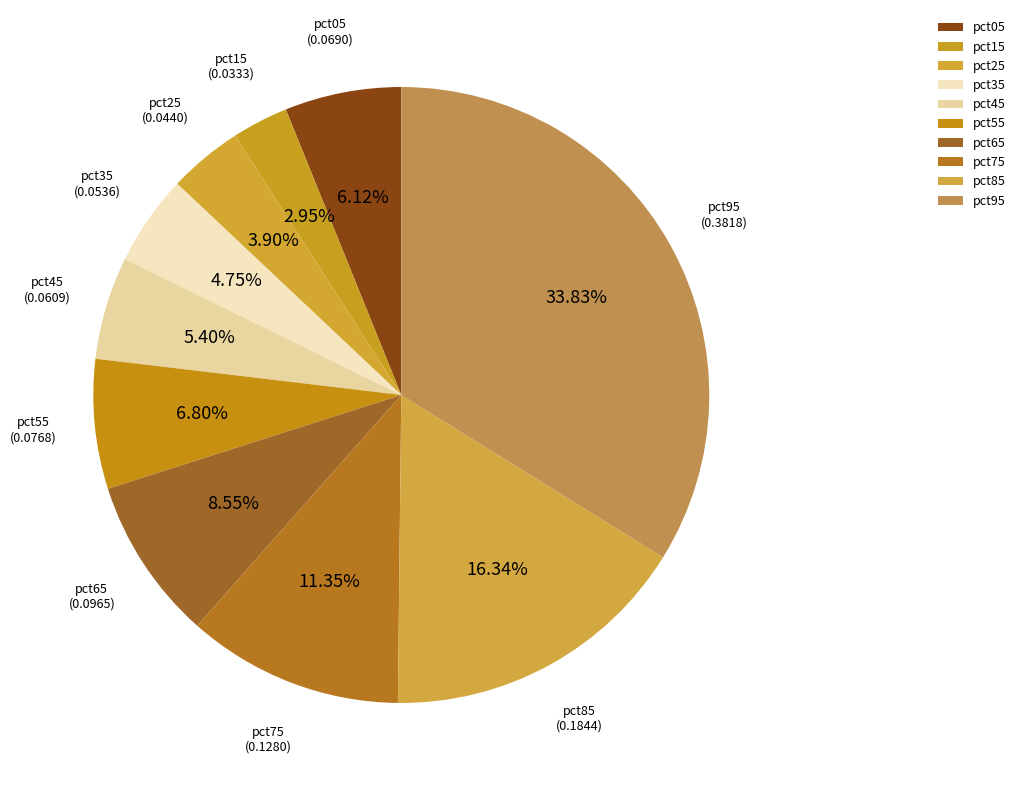

Is there any slice that represents more than half of the pie?

No